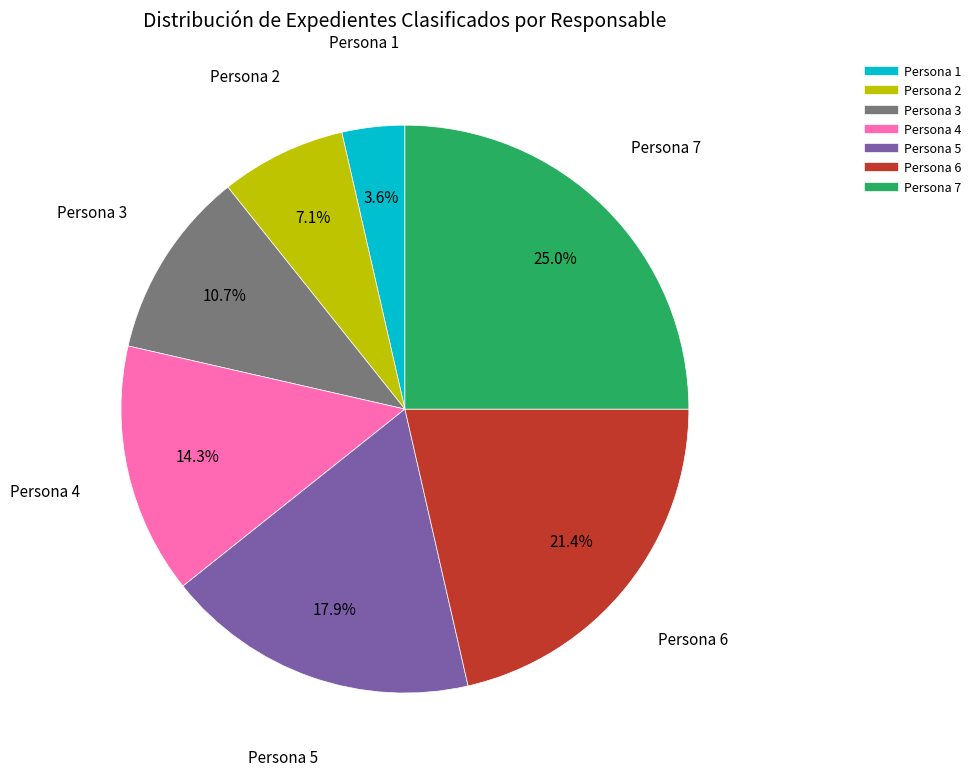

How many segments does this pie chart have?

7